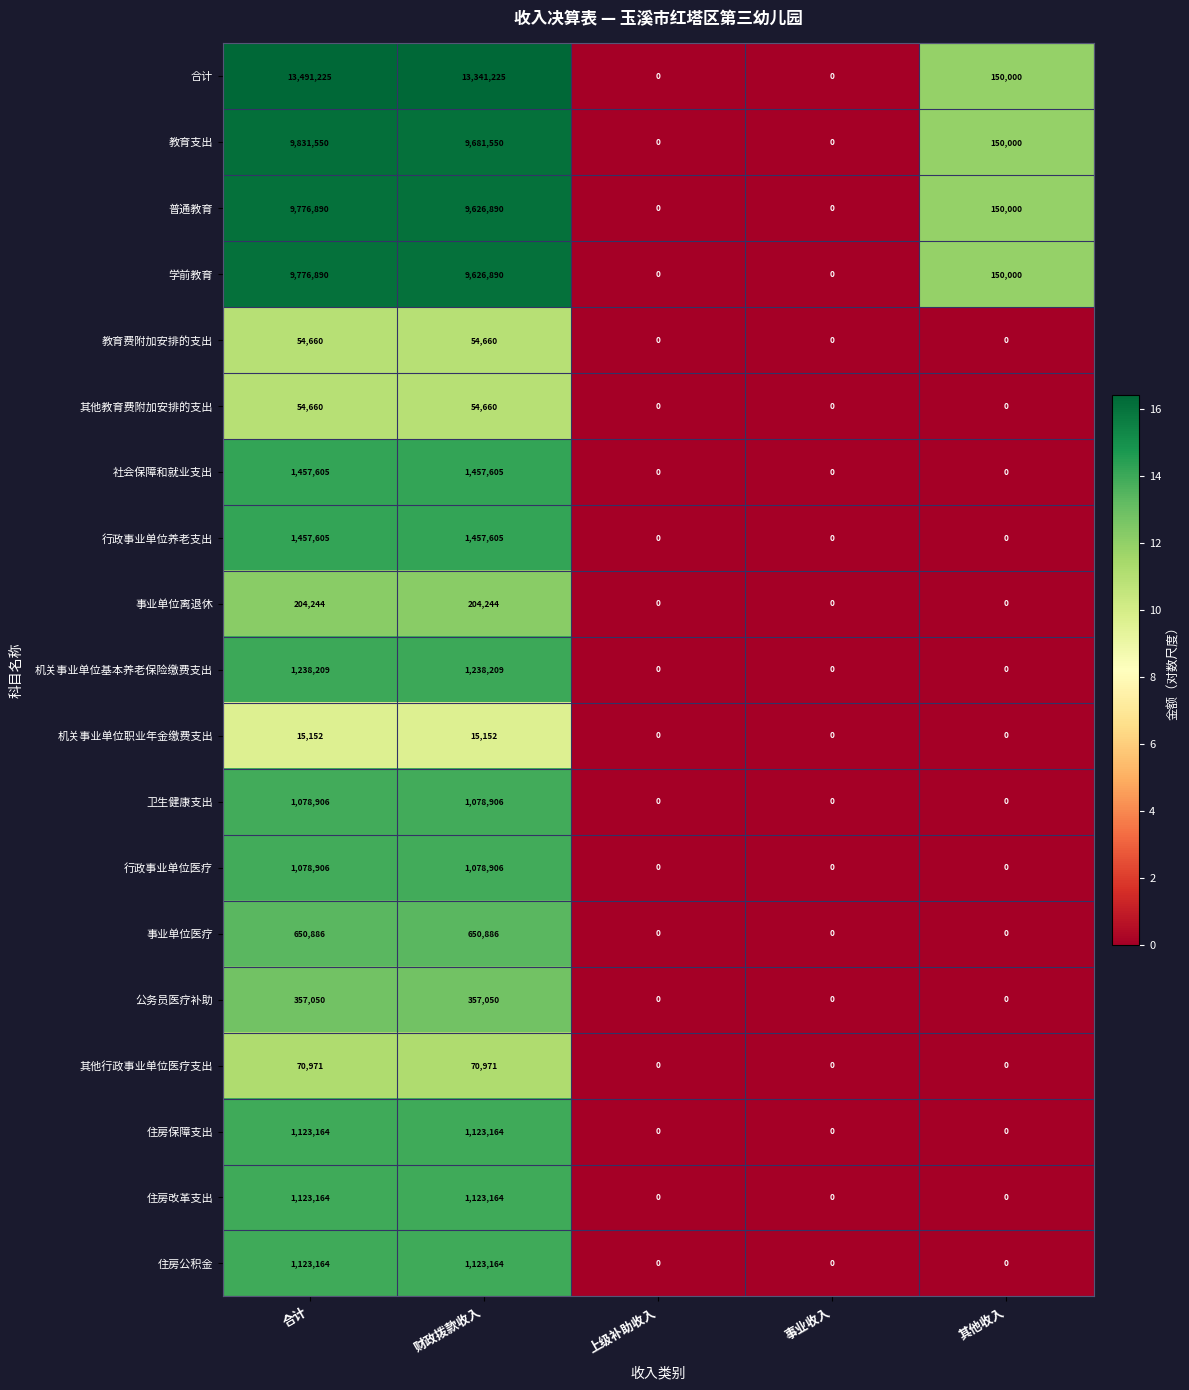

What is the difference between the maximum and second lowest values in the 住房公积金 series?

1123164